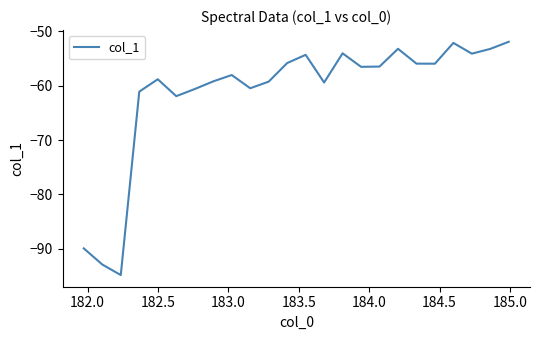

What is the smallest value displayed?

-94.8